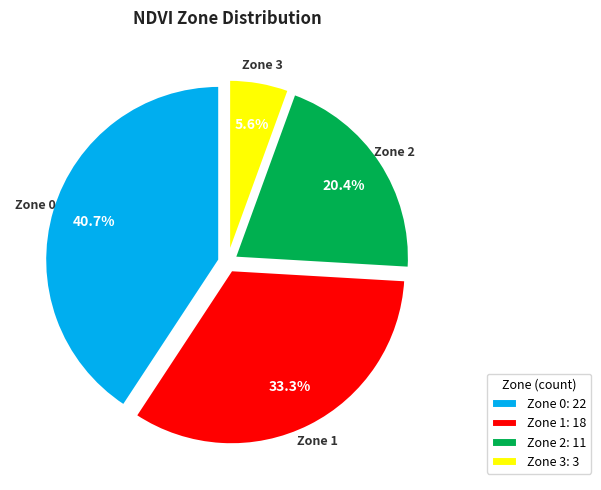

Is there a majority slice in this chart?

No